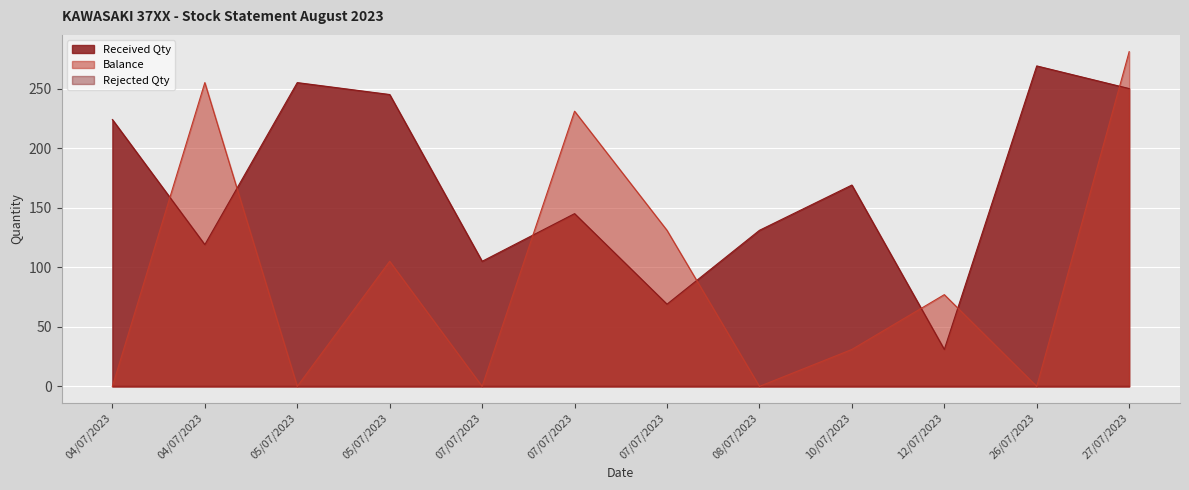

How many values in the Received Qty series exceed 169?

5